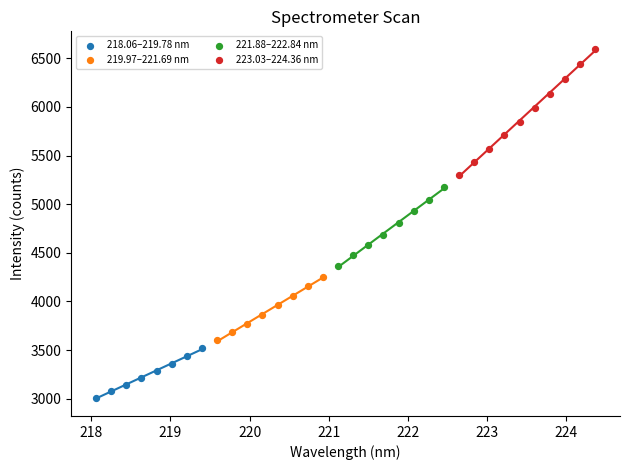

Which series has the largest Y range (max minus min)?

223.03–224.36 nm